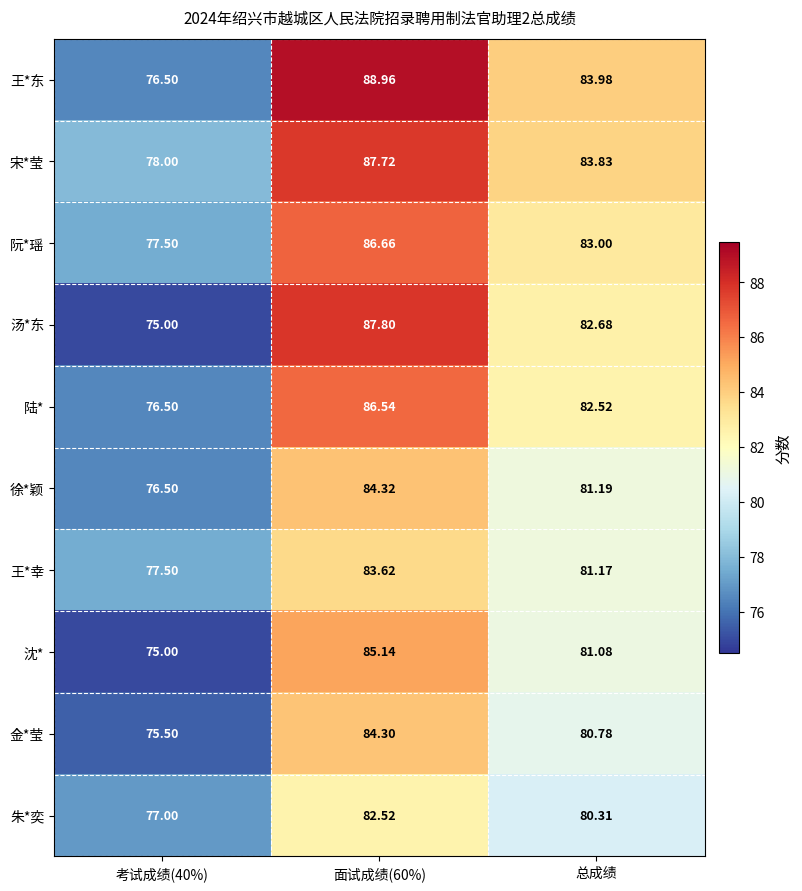

Rank the series by their maximum value, from lowest to highest.

朱*奕, 王*幸, 金*莹, 徐*颖, 沈*, 陆*, 阮*瑶, 宋*莹, 汤*东, 王*东